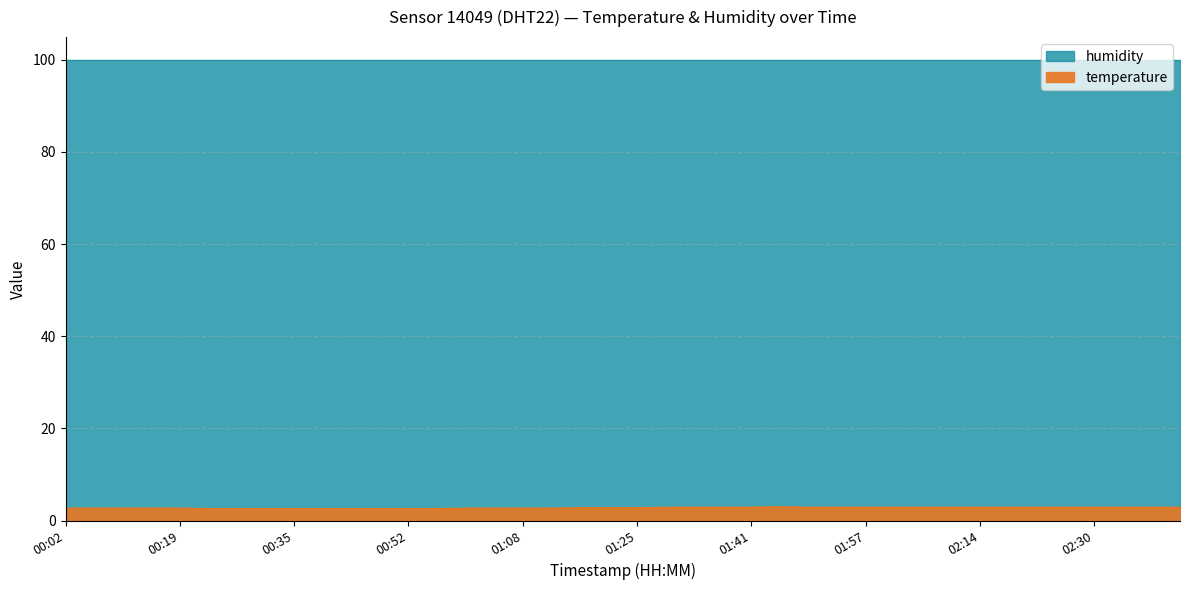

Which label corresponds to the largest value in the chart?

01:45